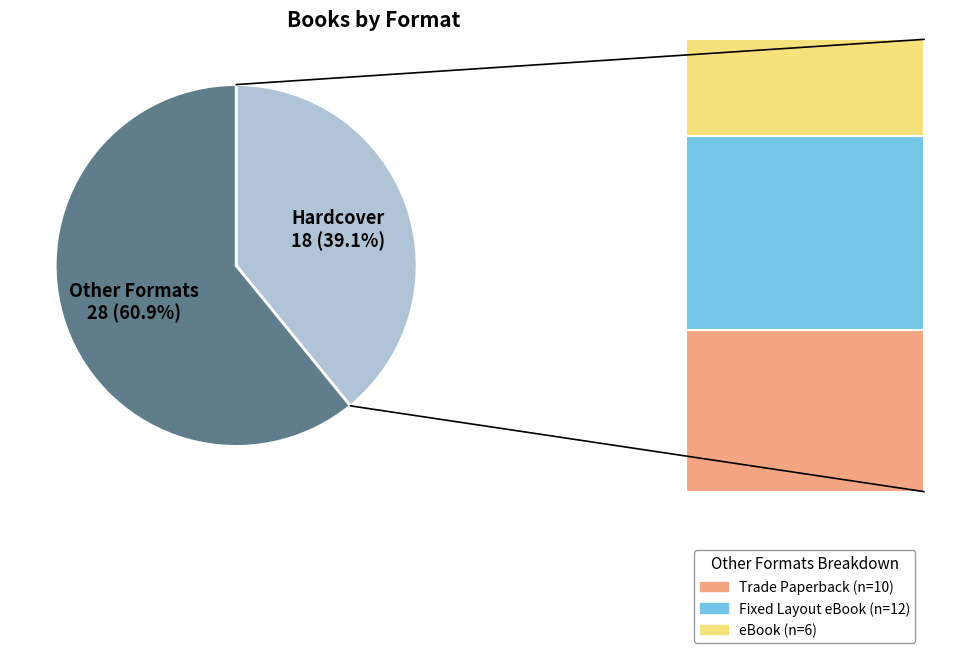

To the nearest percent, what is the average slice percentage?

50%